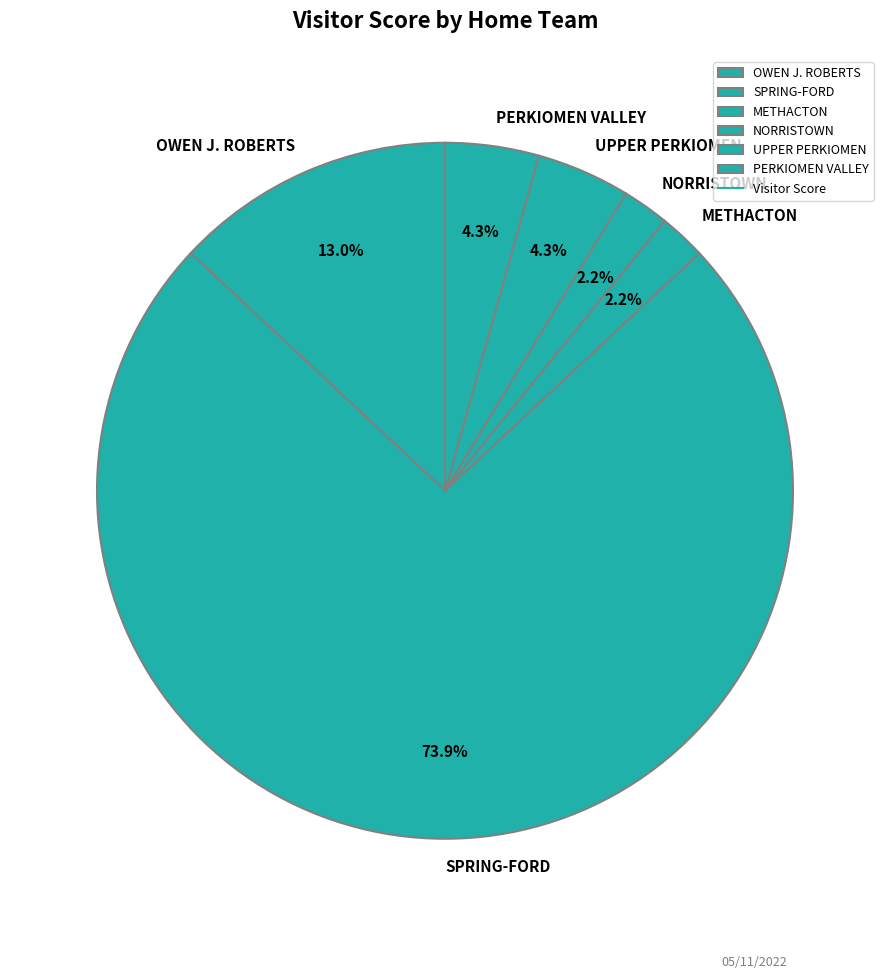

Which category has the biggest portion of the pie?

SPRING-FORD